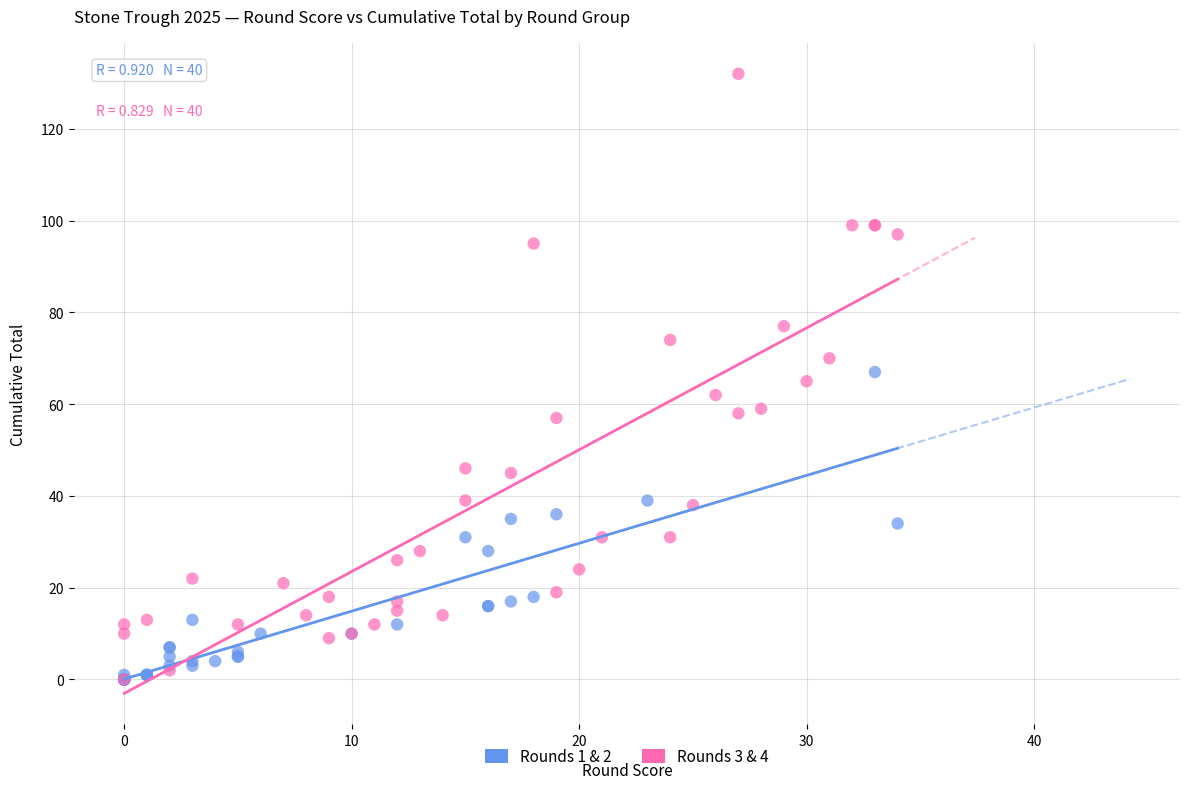

Which series has the largest Y range (max minus min)?

Rounds 3 & 4